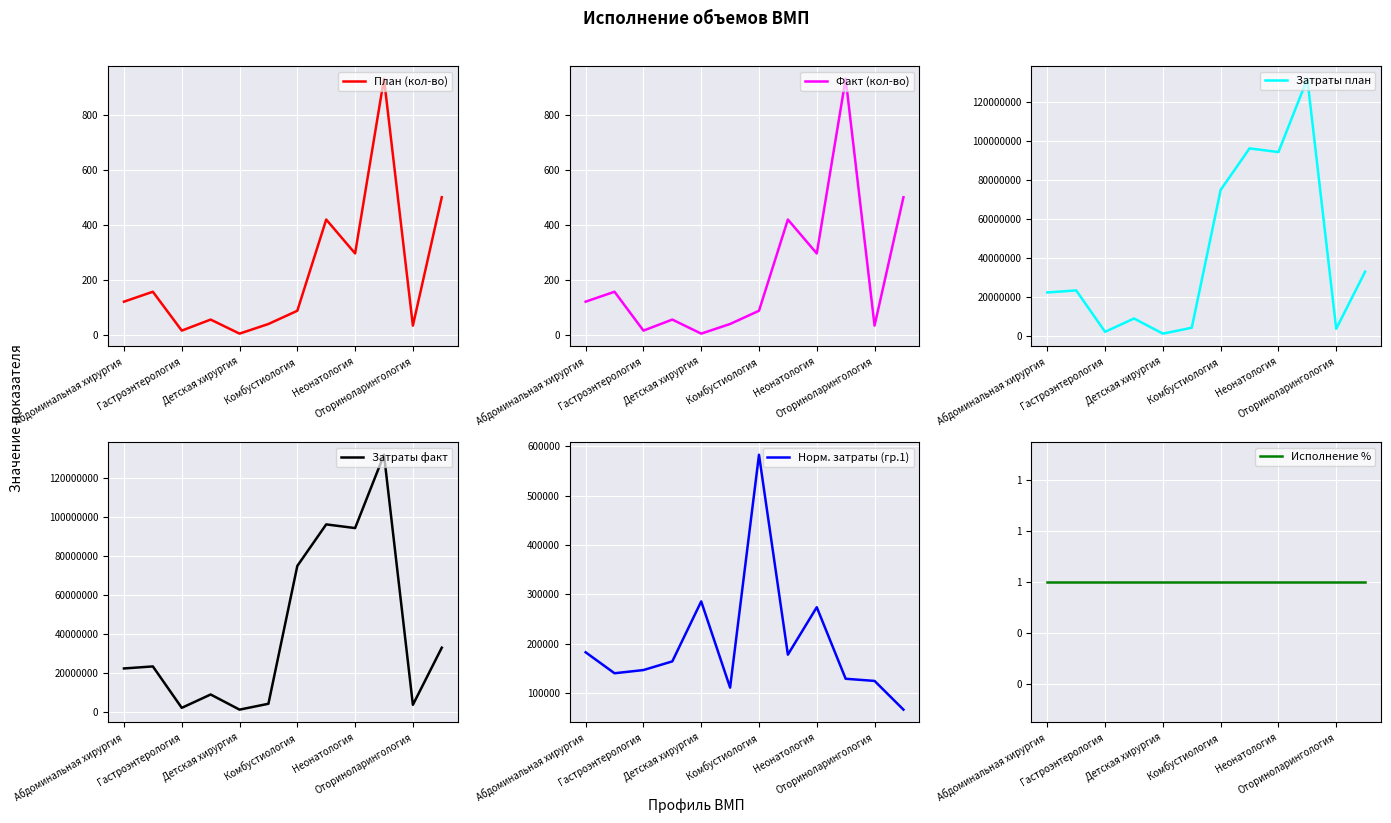

Which series has the widest spread of values?

Затраты план